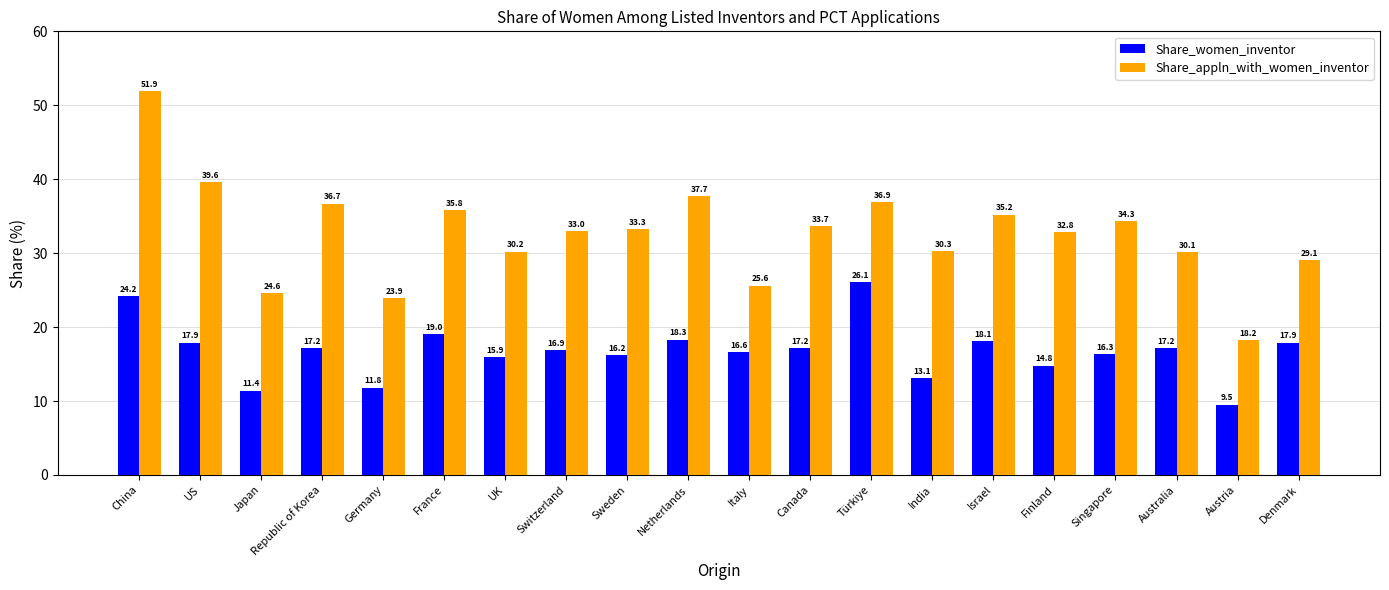

What is the difference between the maximum and minimum values in the Share_women_inventor series?

16.6